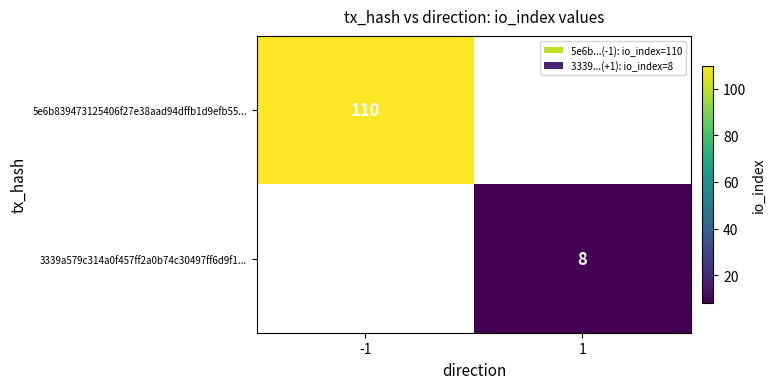

The value of 5e6b839473125406f27e38aad94dffb1d9efb55... at -1 is 110. True or false?

True